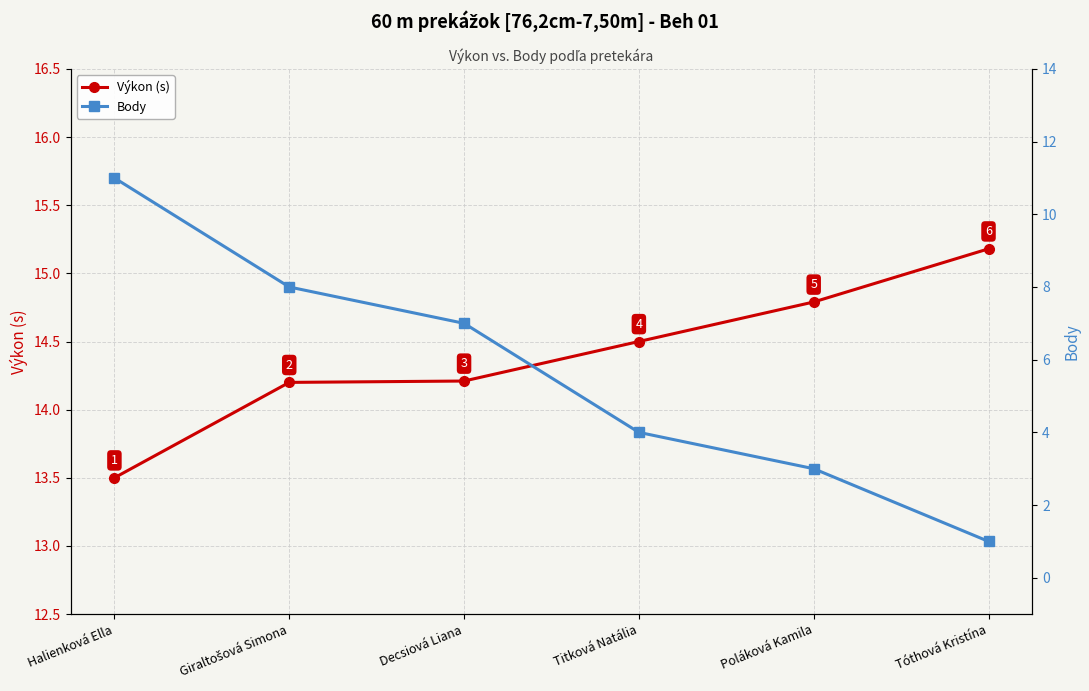

Reading right to left, what are all the values shown in this chart?

Výkon (s): Tóthová Kristína=15.2	Poláková Kamila=14.8	Titková Natália=14.5	Decsiová Liana=14.2	Giraltošová Simona=14.2	Halienková Ella=13.5
Body: Tóthová Kristína=1.0	Poláková Kamila=3.0	Titková Natália=4.0	Decsiová Liana=7.0	Giraltošová Simona=8.0	Halienková Ella=11.0